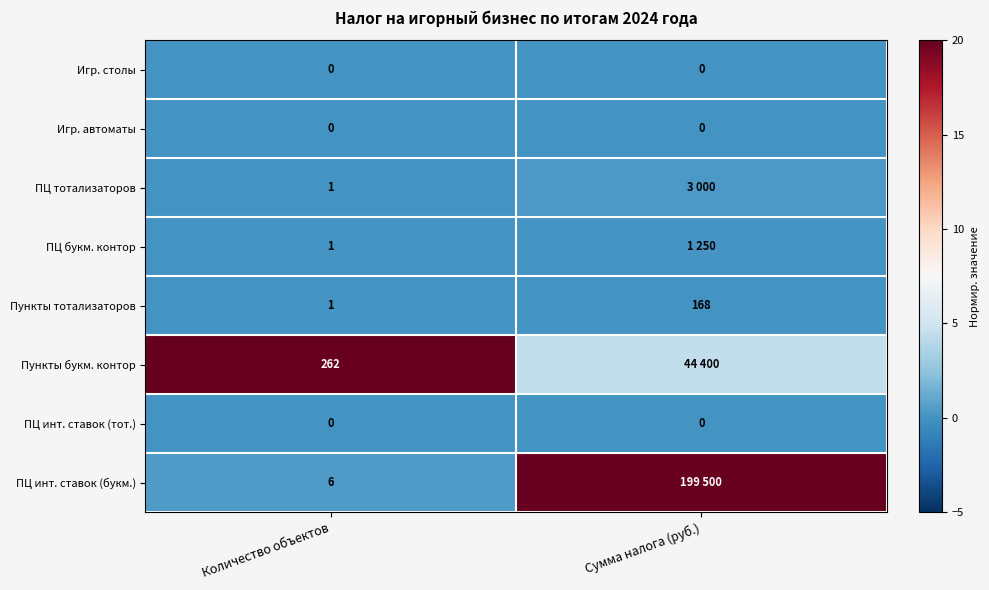

The ПЦ тотализаторов series shows 0.1 at Количество объектов. True or false?

False